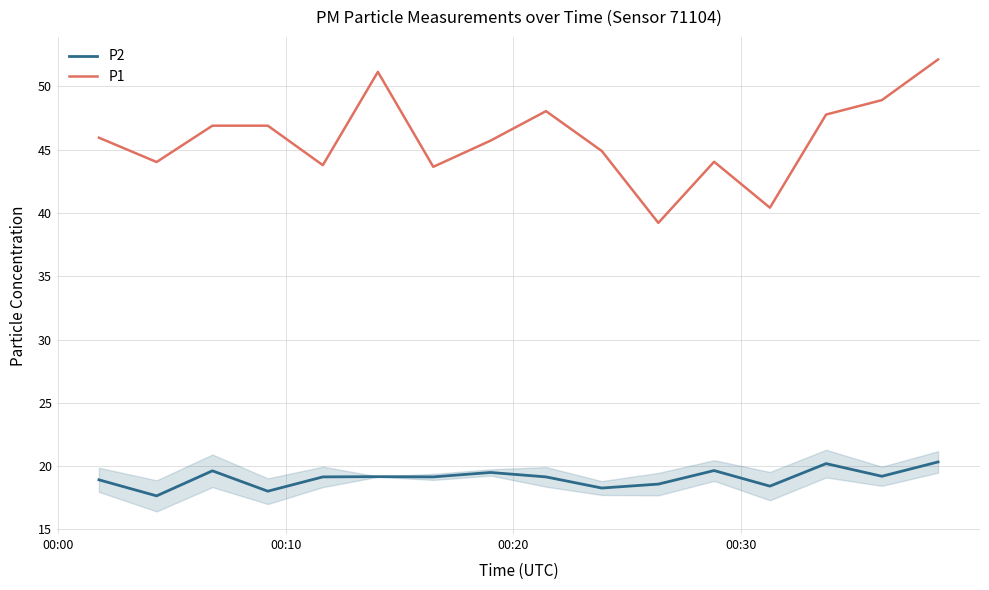

Rank the series by their maximum value, from lowest to highest.

P2, P1